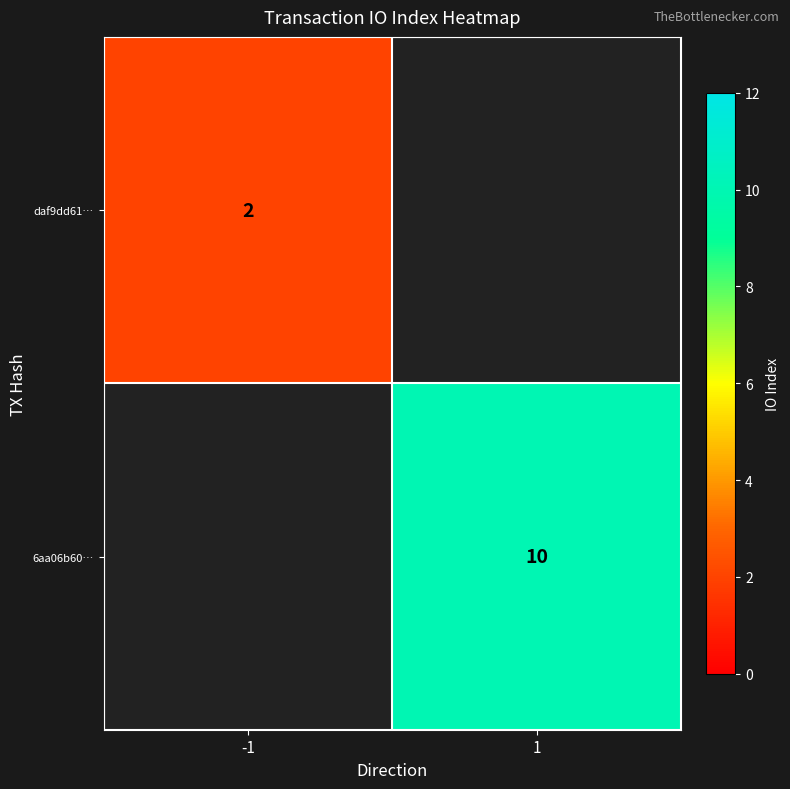

The daf9dd61… series shows 1 at -1. True or false?

False